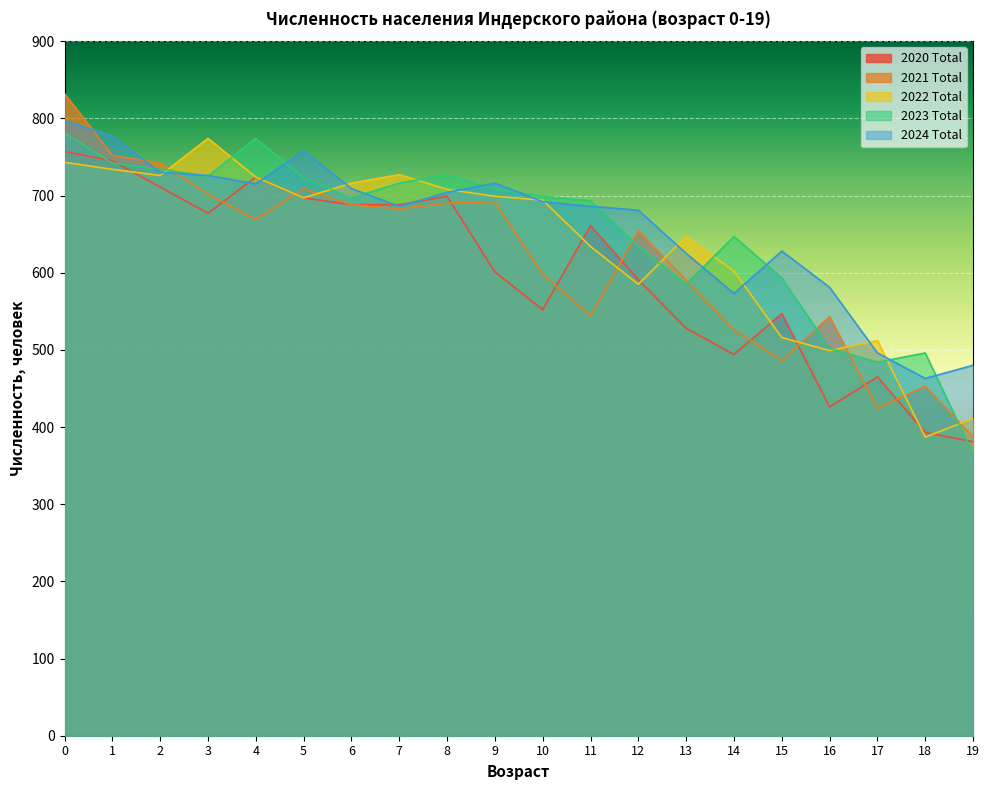

Which series changed the most between 6 and 15?

2021 Total